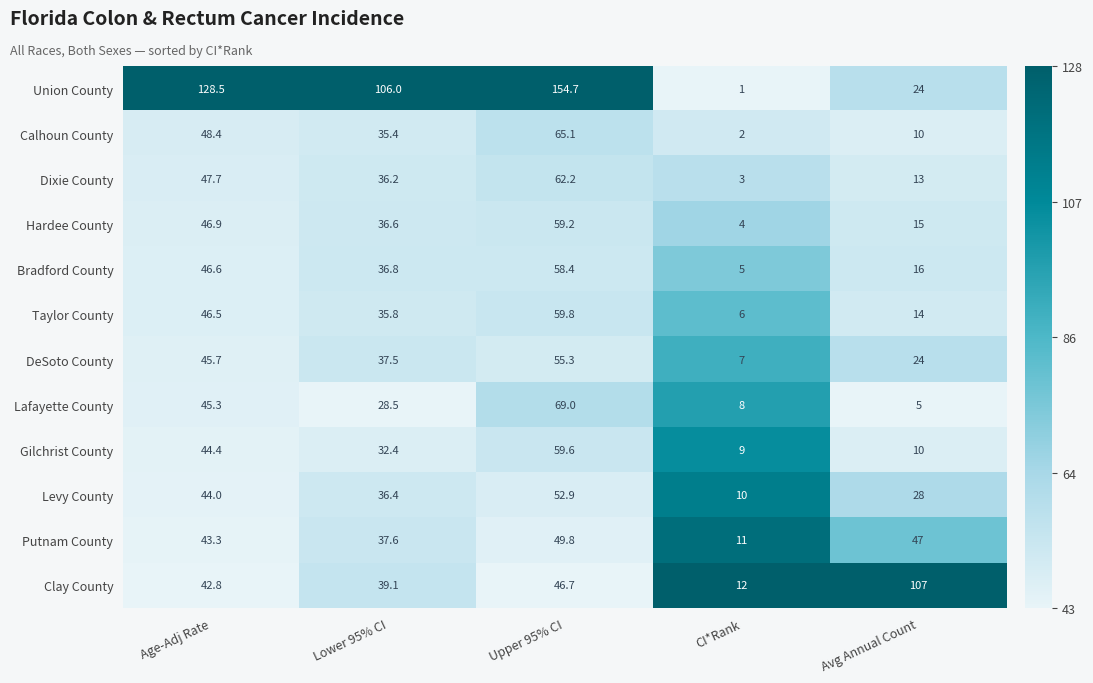

Which series has the widest spread of values?

Union County